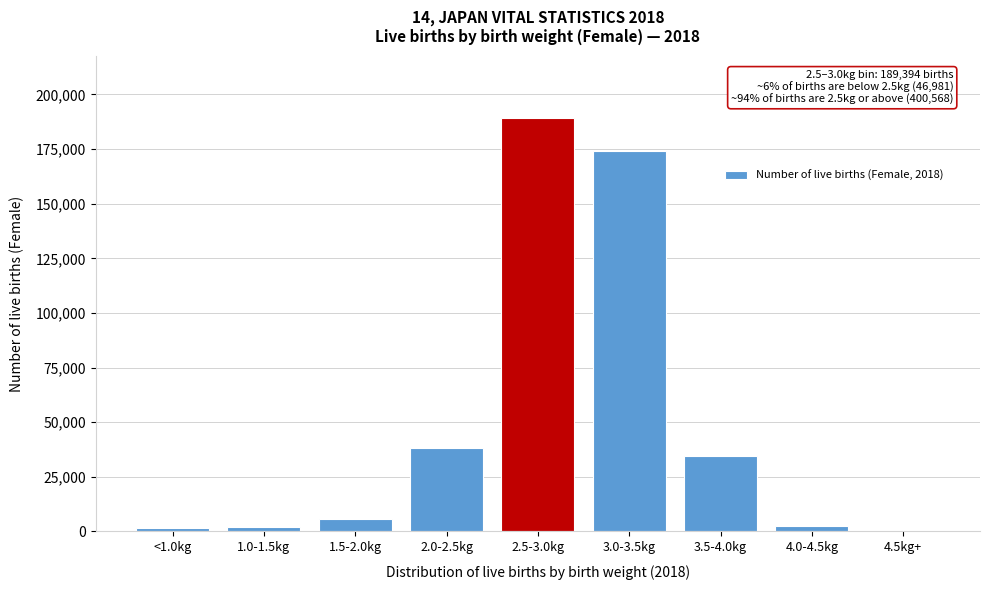

What is the change in value from 2.0-2.5kg to 3.0-3.5kg?

+135989